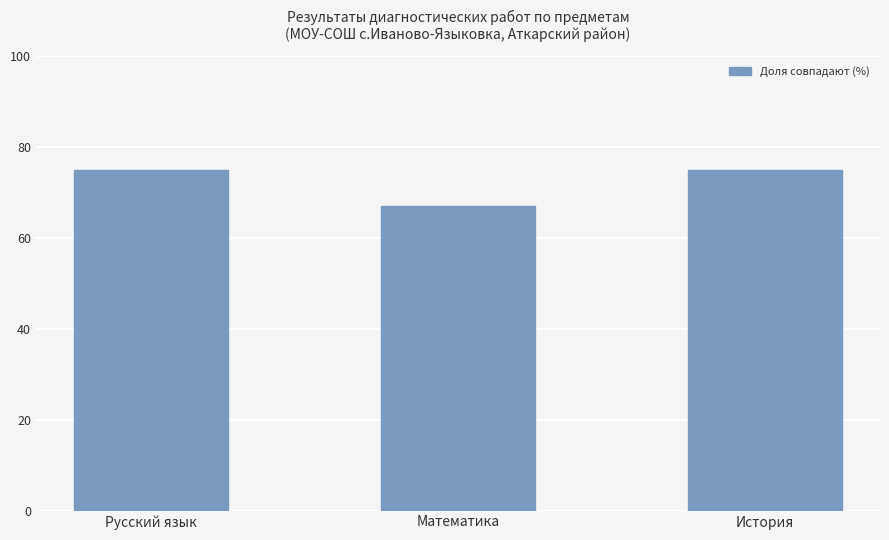

Are the bars grouped side by side (vs. stacked)?

No